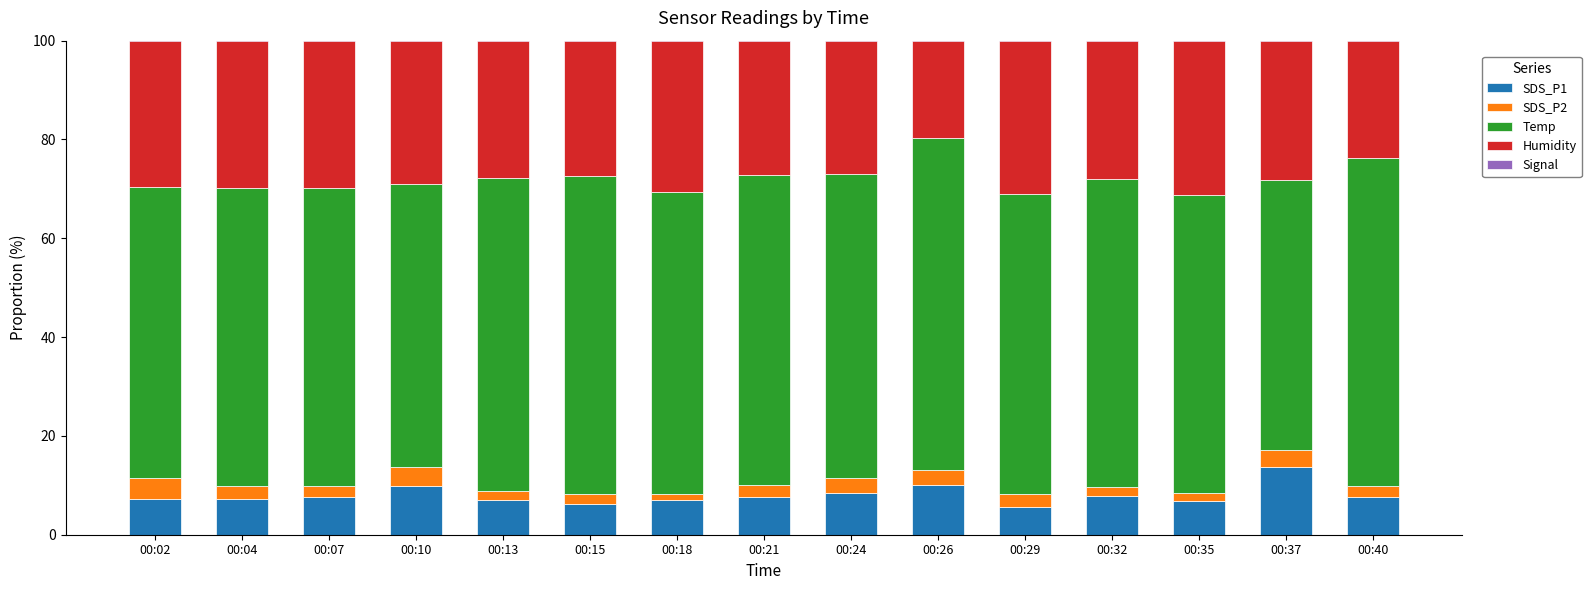

What is the total value across all series at 00:10?

100.0